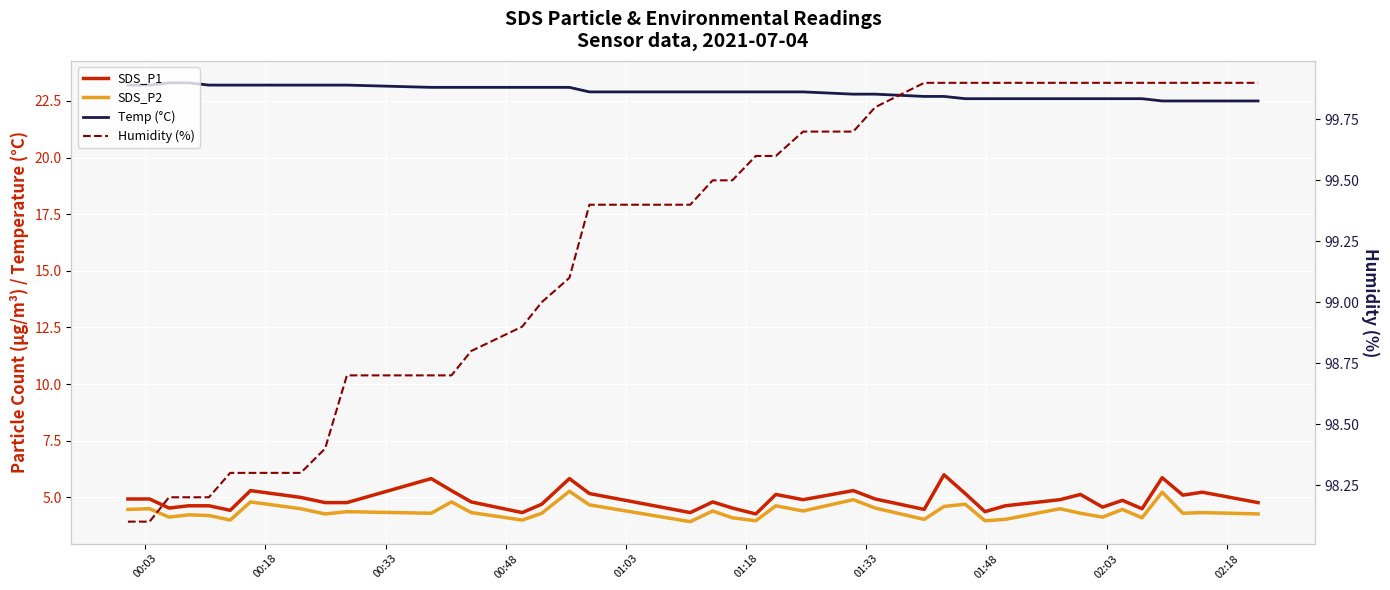

What is the maximum value shown in the chart?

99.9